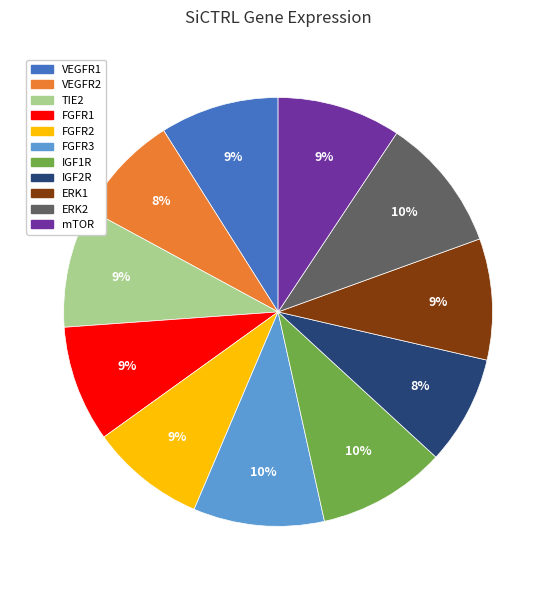

True or false: ERK2 accounts for 10% of the total.

True